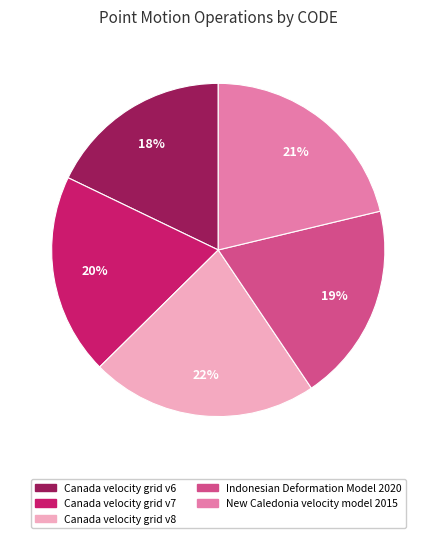

True or false: Canada velocity grid v6 accounts for 25% of the total.

False